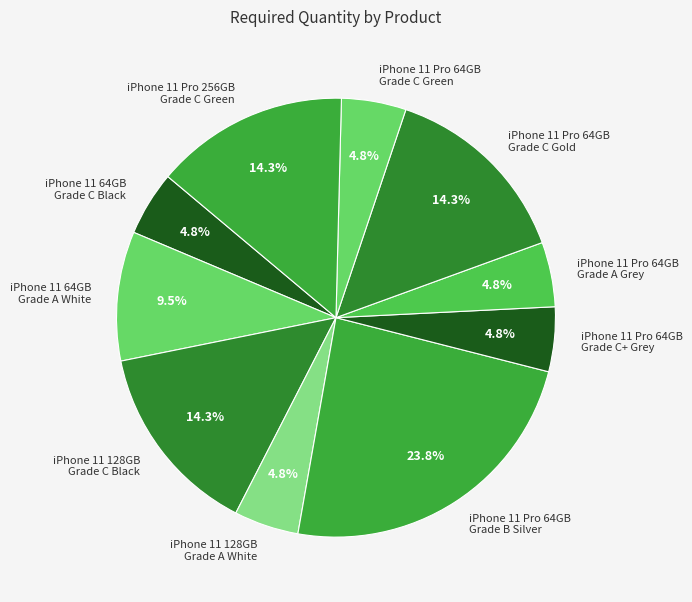

What is the largest slice in the pie chart?

iPhone 11 Pro 64GB Grade B Silver